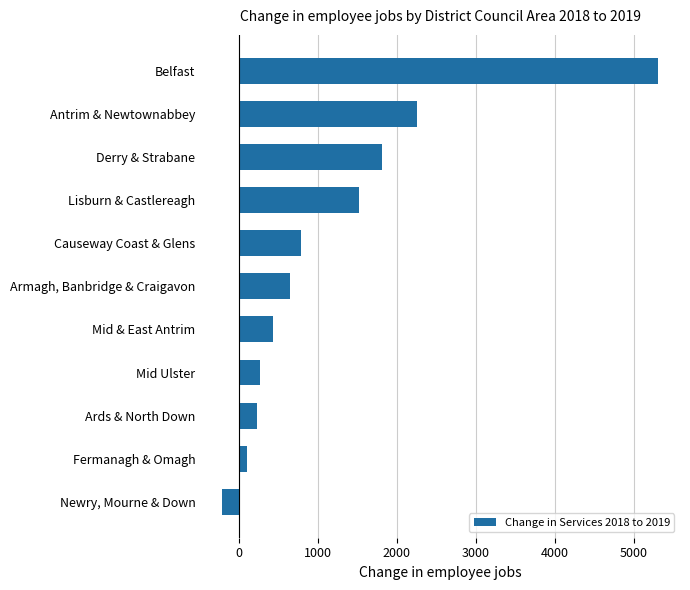

What is the difference between the second highest and second lowest values?

2144